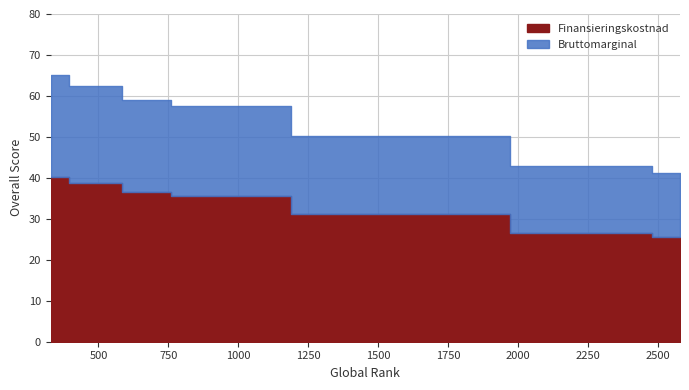

What is the average value?

54.1